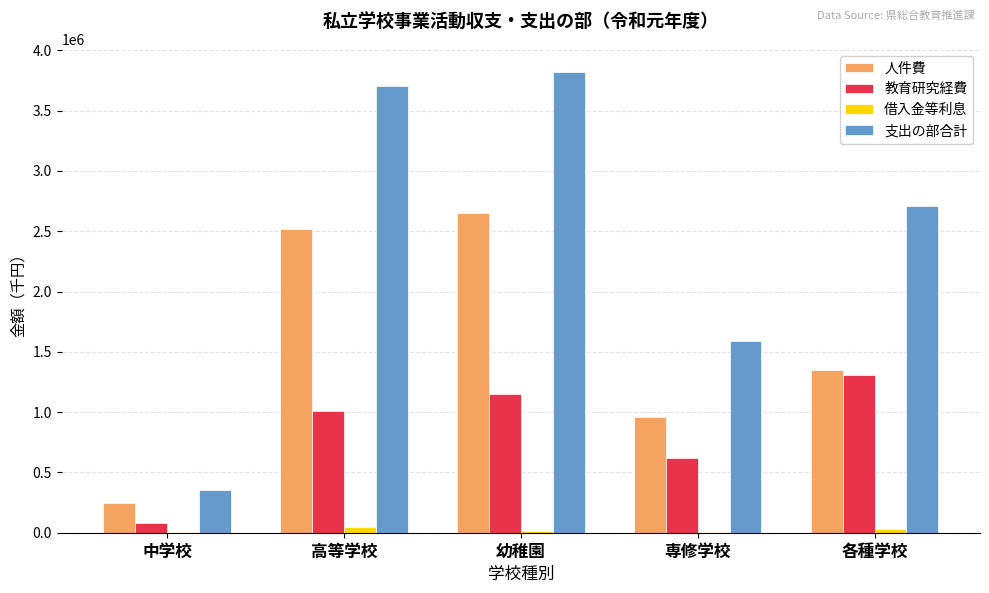

Which series has the largest range (max minus min)?

支出の部合計